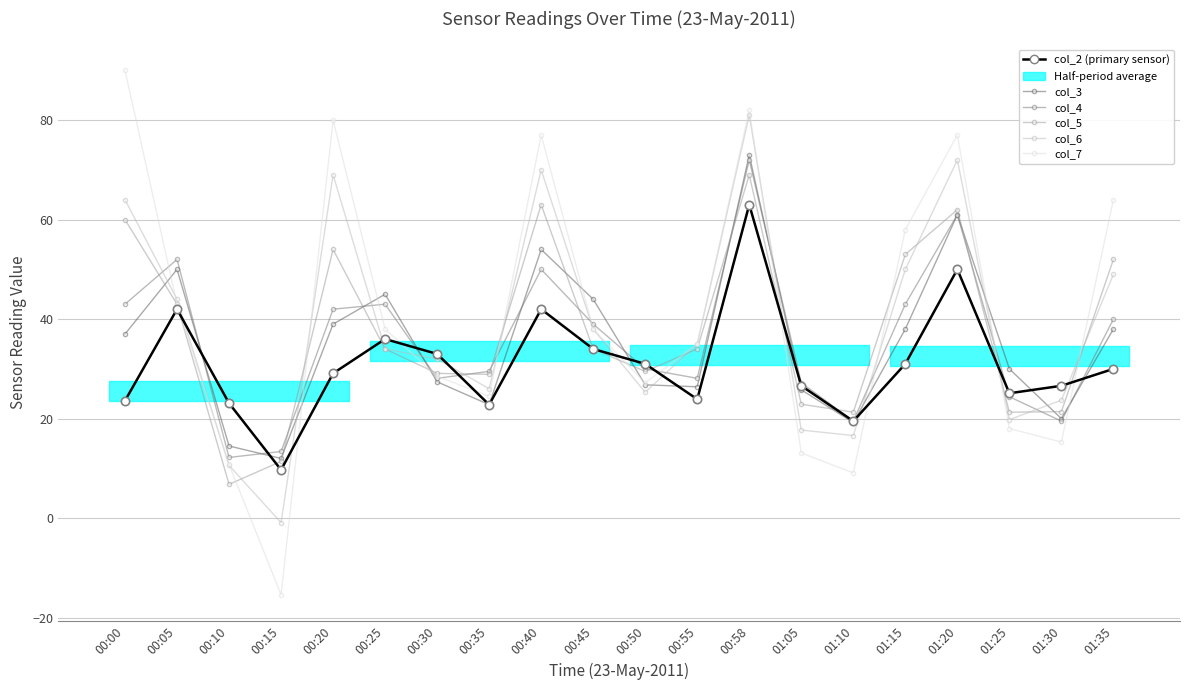

Reading left to right, transcribe all the data shown in this chart.

col_2 (primary sensor): 23.6	42.0	23.1	9.7	29.1	36.0	33.0	22.8	42.0	34.0	31.0	23.9	63.0	26.6	19.5	31.0	50.0	25.1	26.6	30.0
col_3: 37.0	50.0	14.5	12.0	39.0	45.0	27.4	22.8	54.0	44.0	26.8	26.4	73.0	25.8	19.2	38.0	61.0	30.0	20.0	38.0
col_4: 43.0	52.0	12.2	13.4	42.0	43.0	28.1	29.5	50.0	39.0	30.0	28.1	72.0	27.2	19.5	43.0	61.0	24.4	19.5	40.0
col_5: 60.0	43.0	6.8	11.4	54.0	34.0	29.1	28.9	63.0	34.0	29.5	34.0	69.0	22.9	21.3	53.0	62.0	21.3	21.4	52.0
col_6: 64.0	44.0	10.6	-0.9	69.0	34.0	32.0	26.0	70.0	38.0	25.3	35.0	81.0	17.7	16.6	50.0	72.0	19.8	23.7	49.0
col_7: 90.0	43.0	10.8	-15.4	80.0	38.0	28.5	24.5	77.0	38.0	27.2	35.0	82.0	13.1	9.1	58.0	77.0	18.0	15.3	64.0